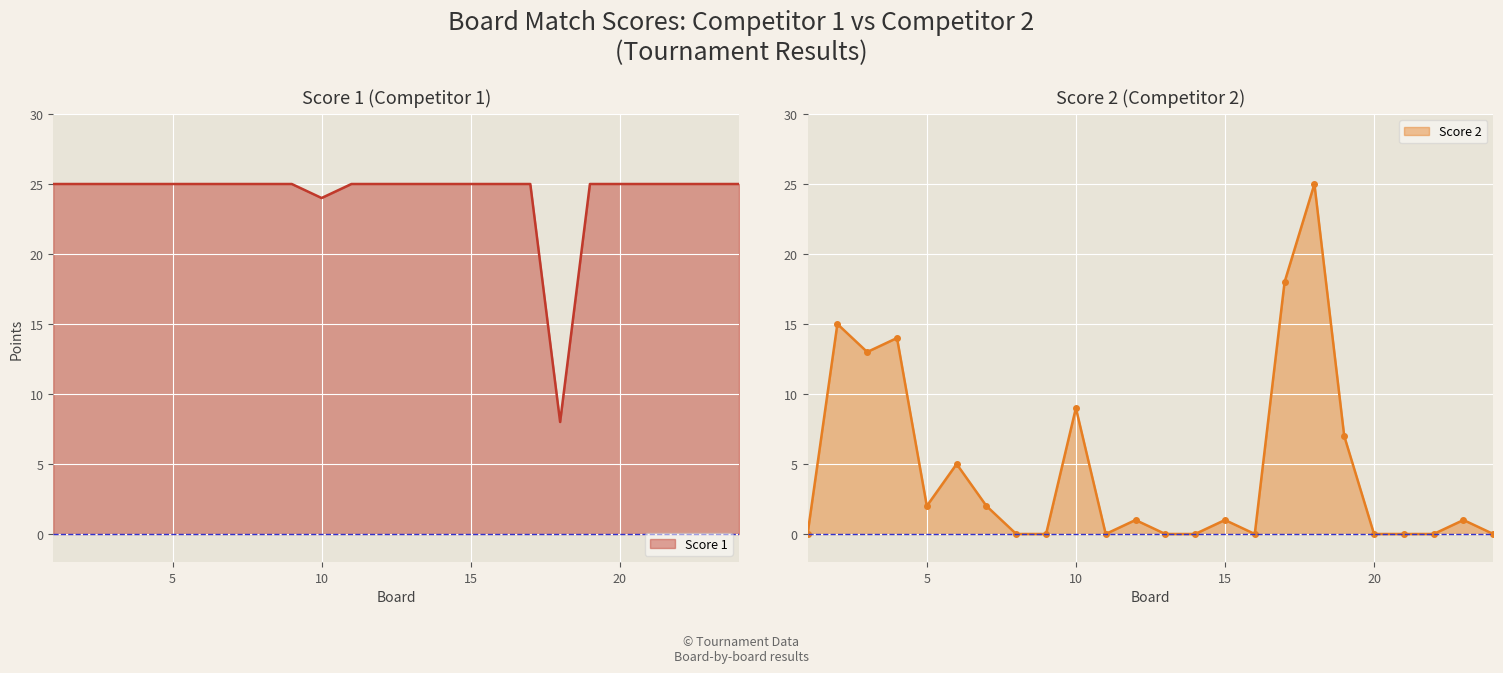

How many categories are shown in the chart?

24